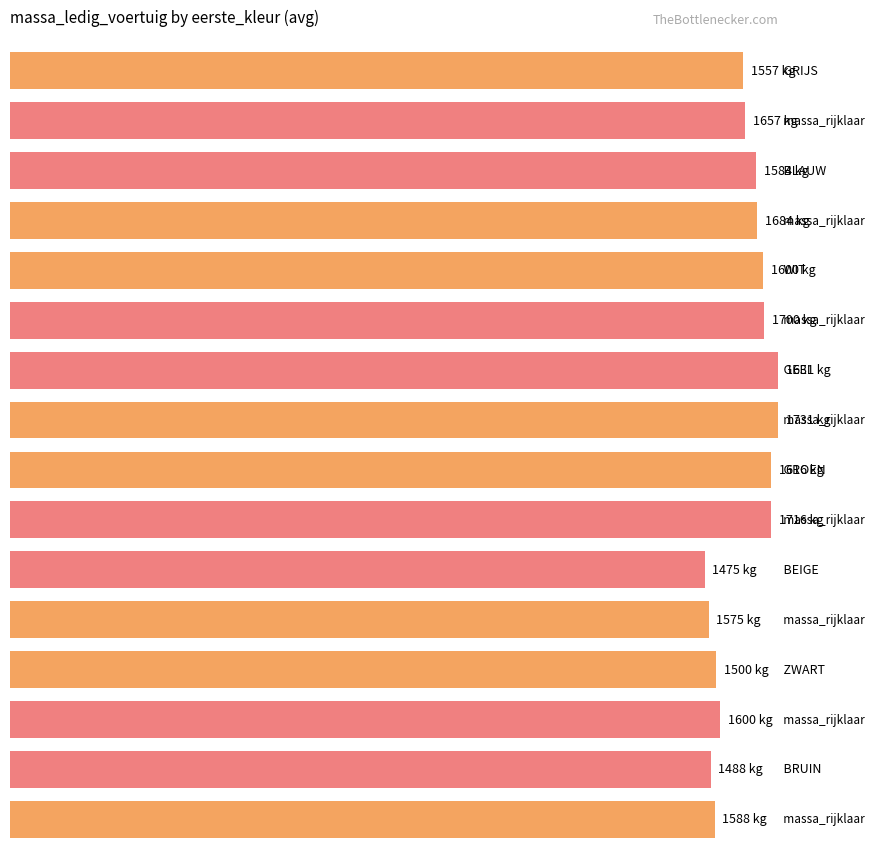

The Average utilization series shows 1087 at GRIJS. True or false?

False